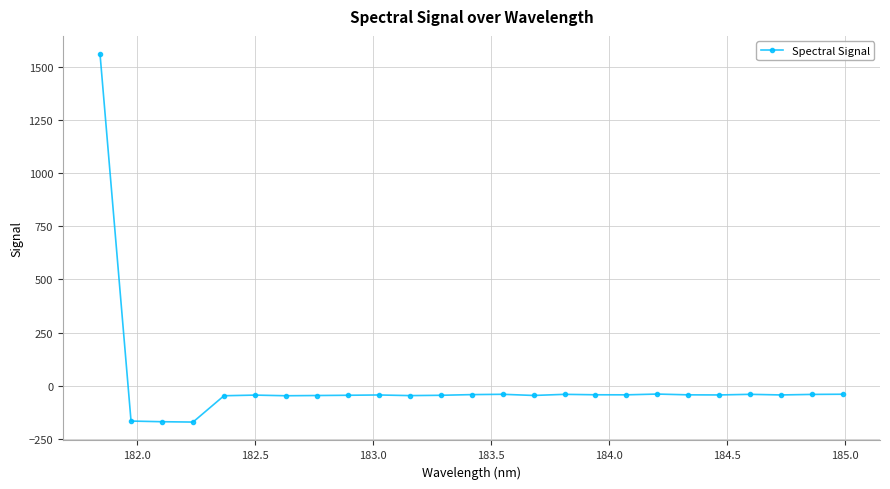

What is the minimum value shown in the chart?

-169.8